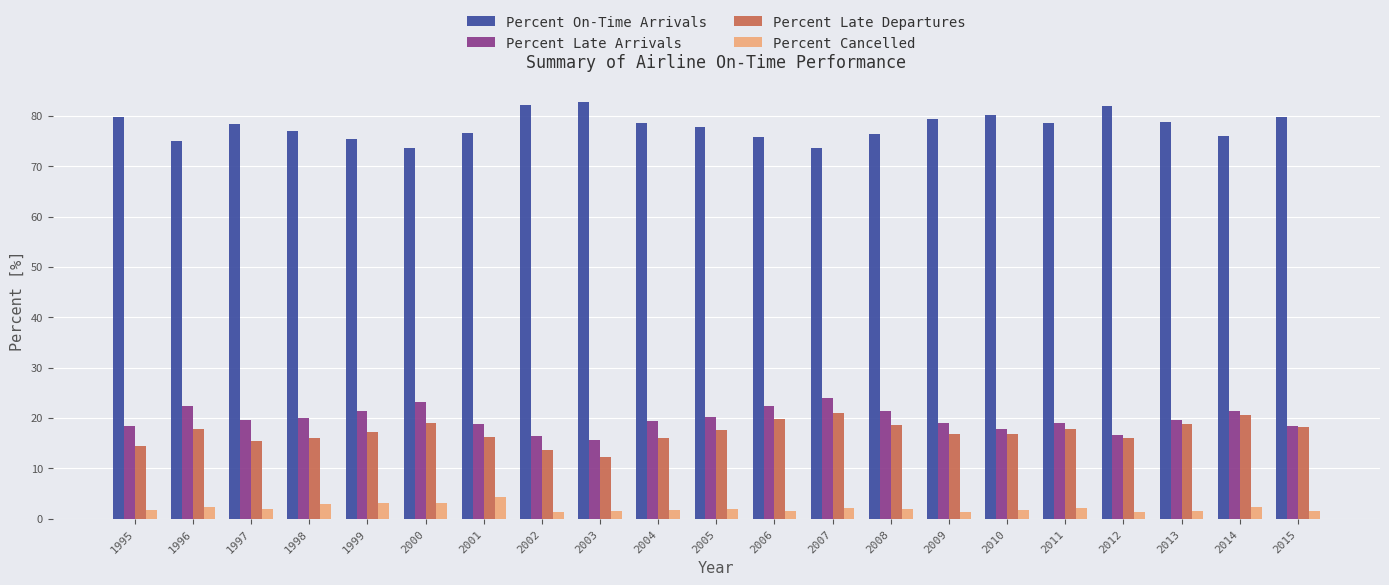

What is the sum of all Percent Cancelled values?

43.1